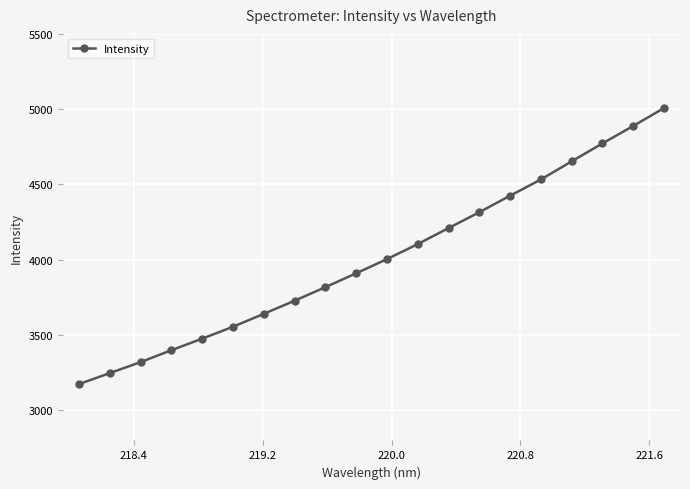

What is the difference between the maximum and minimum values?

1832.6